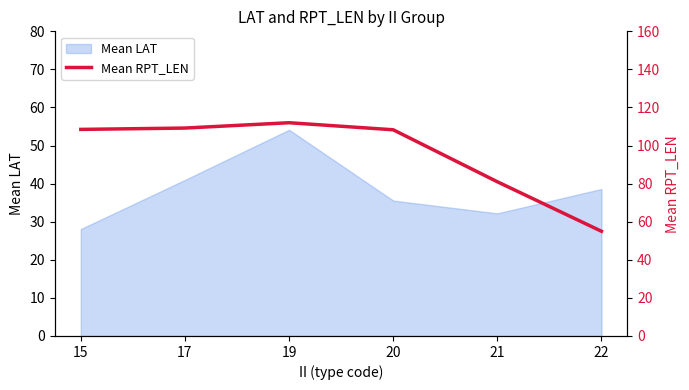

The chart shows a value of 153.6 at 19. True or false?

False